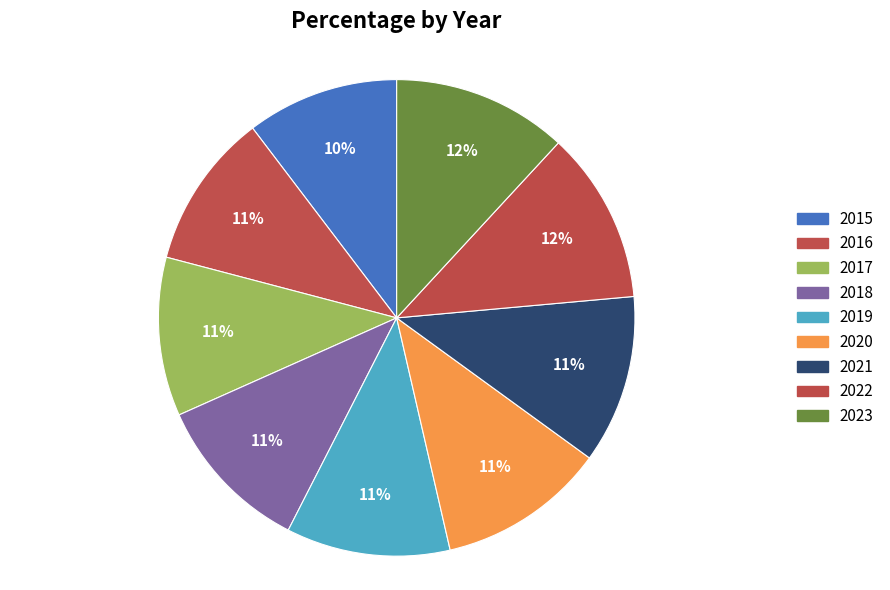

What percentage is the 2020 slice, to the nearest percent?

11%